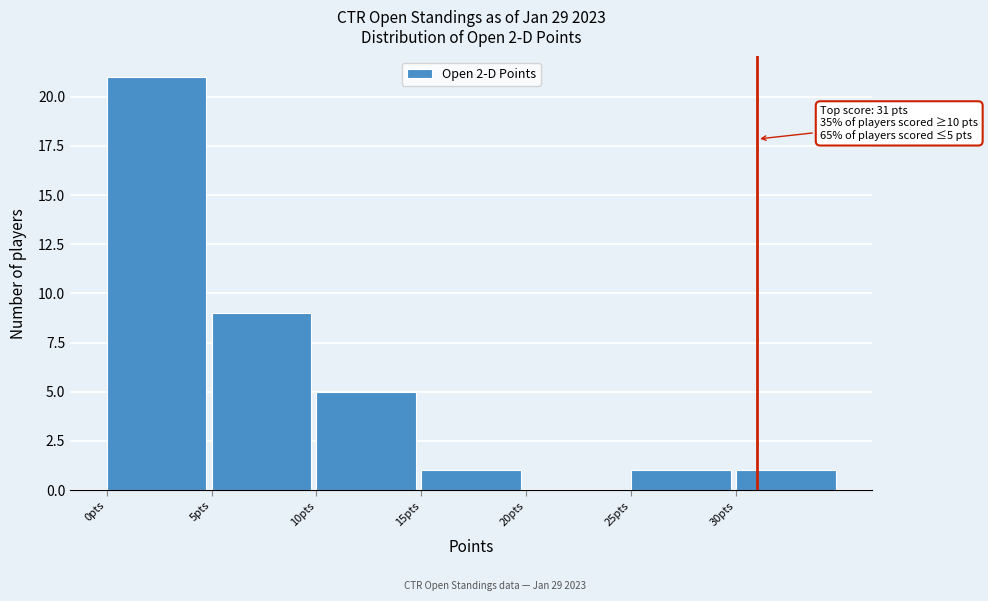

Which range on the x-axis has the tallest bar?

0 to 5